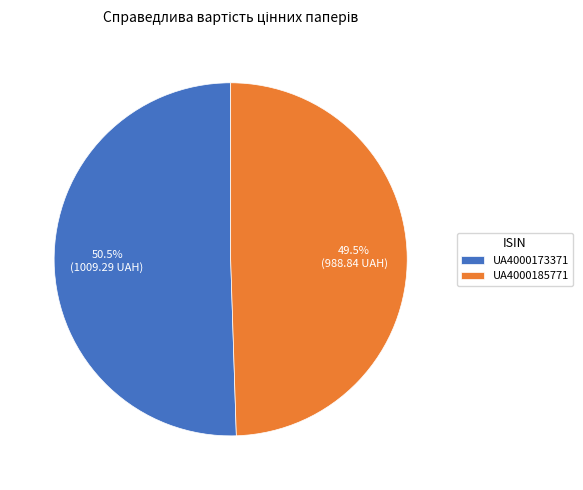

Between UA4000185771 and UA4000173371, which is larger?

UA4000173371